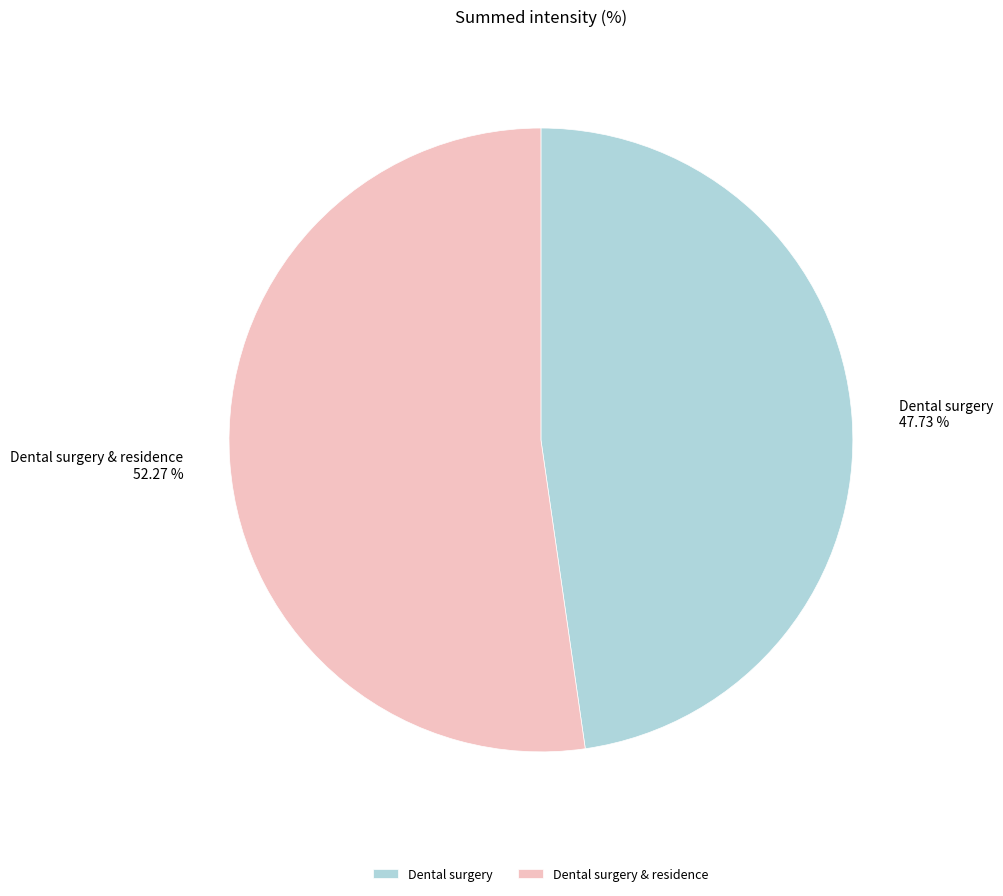

What portion of the pie excludes Dental surgery & residence?

47.7%